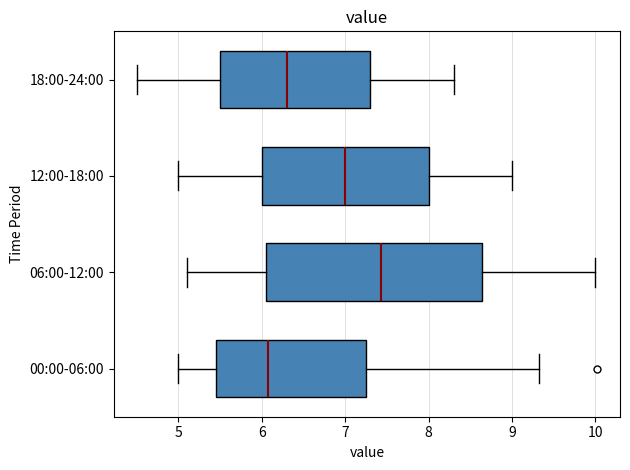

Which box has the furthest to the left median line?

00:00-06:00